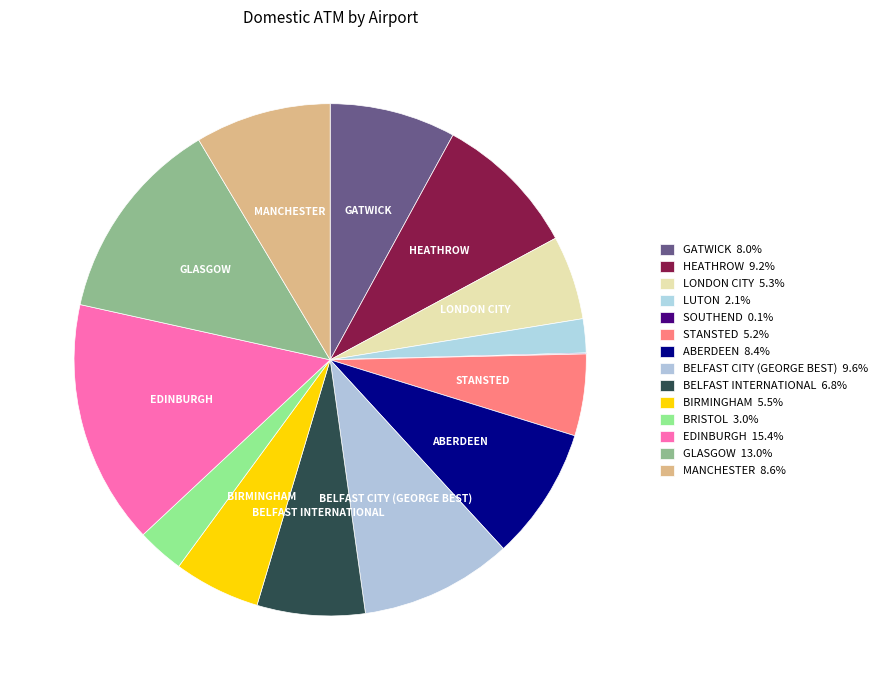

What percentage is the LUTON slice, to the nearest percent?

2%